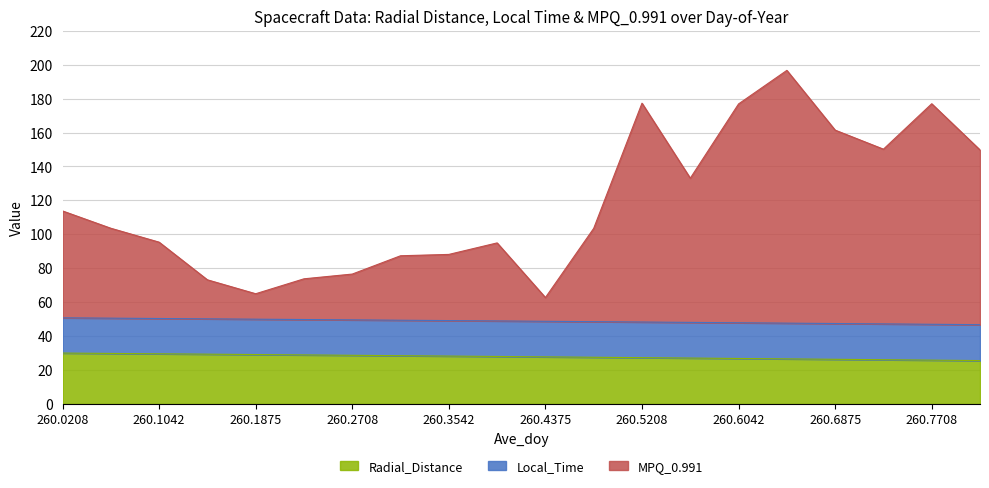

What is the maximum value for Radial_Distance?

30.0